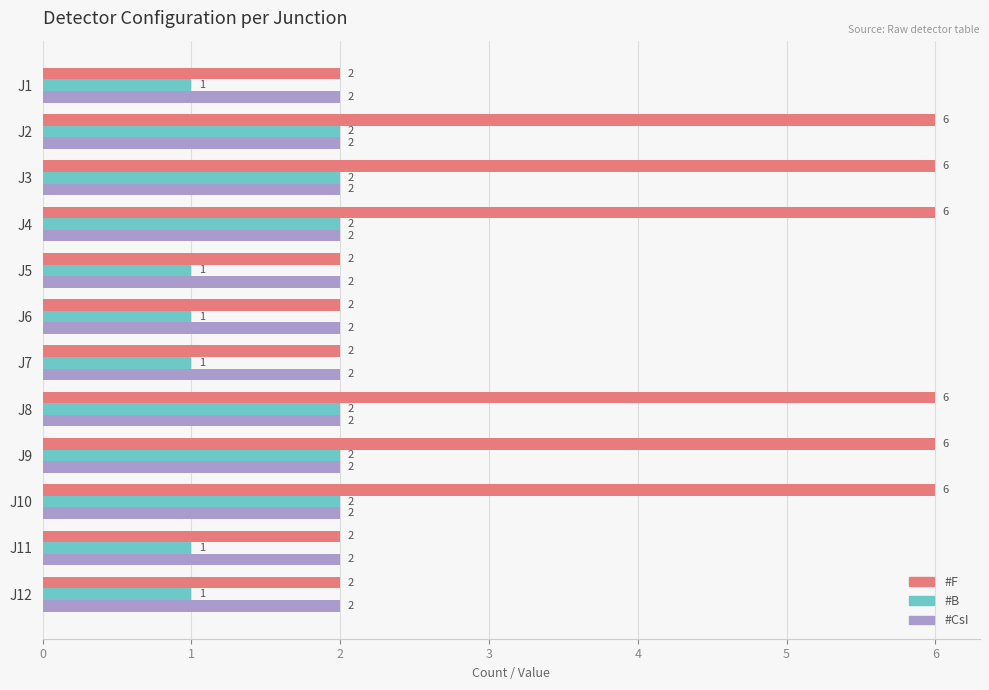

List the series in order of their overall mean, lowest first.

#B, #CsI, #F